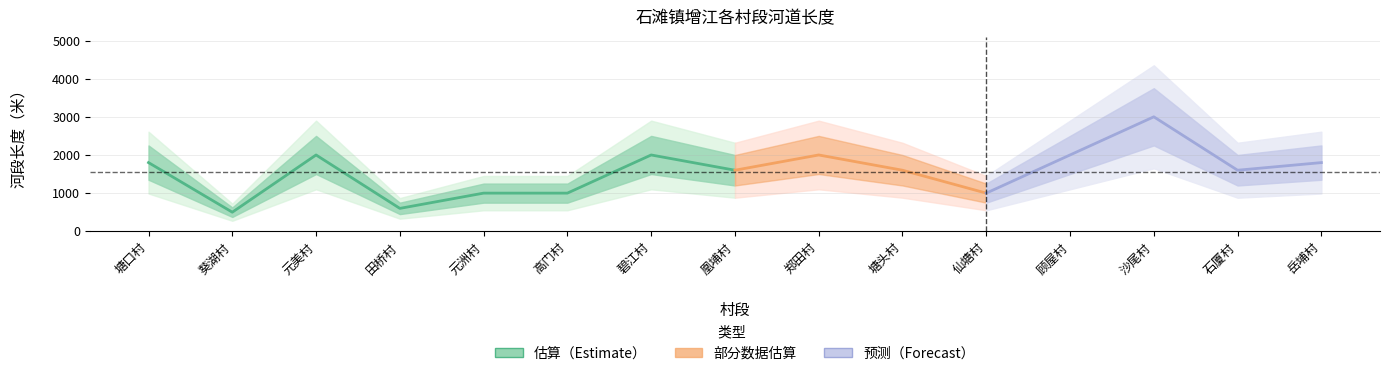

What is the value of the 3rd point from the left?

2000